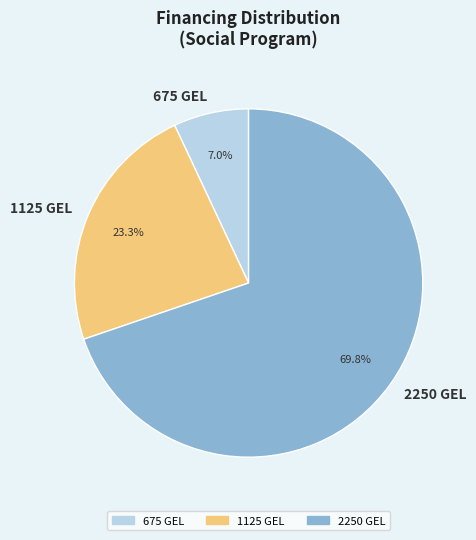

To the nearest percent, what is the average slice percentage?

33%